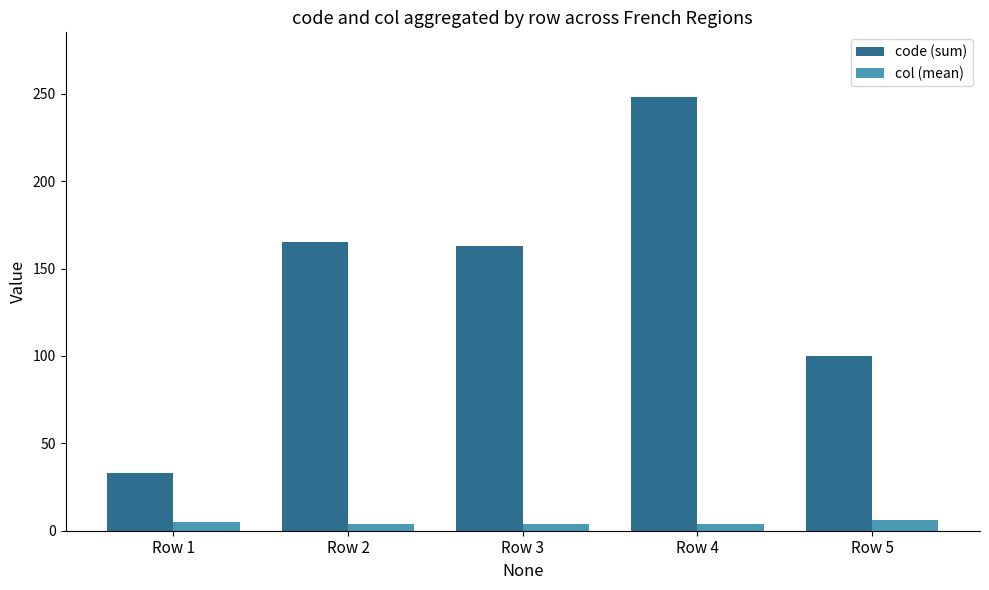

True or false: code (sum) has a value of 334.6 at Row 4.

False